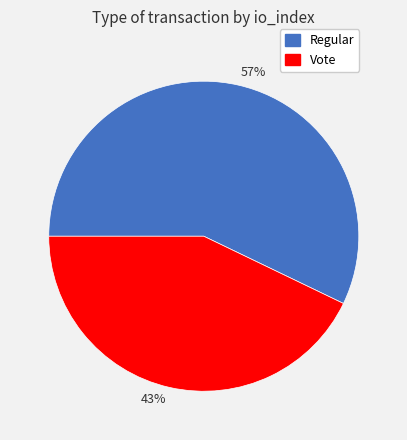

Rank the categories by value from lowest to highest.

43%, 57%